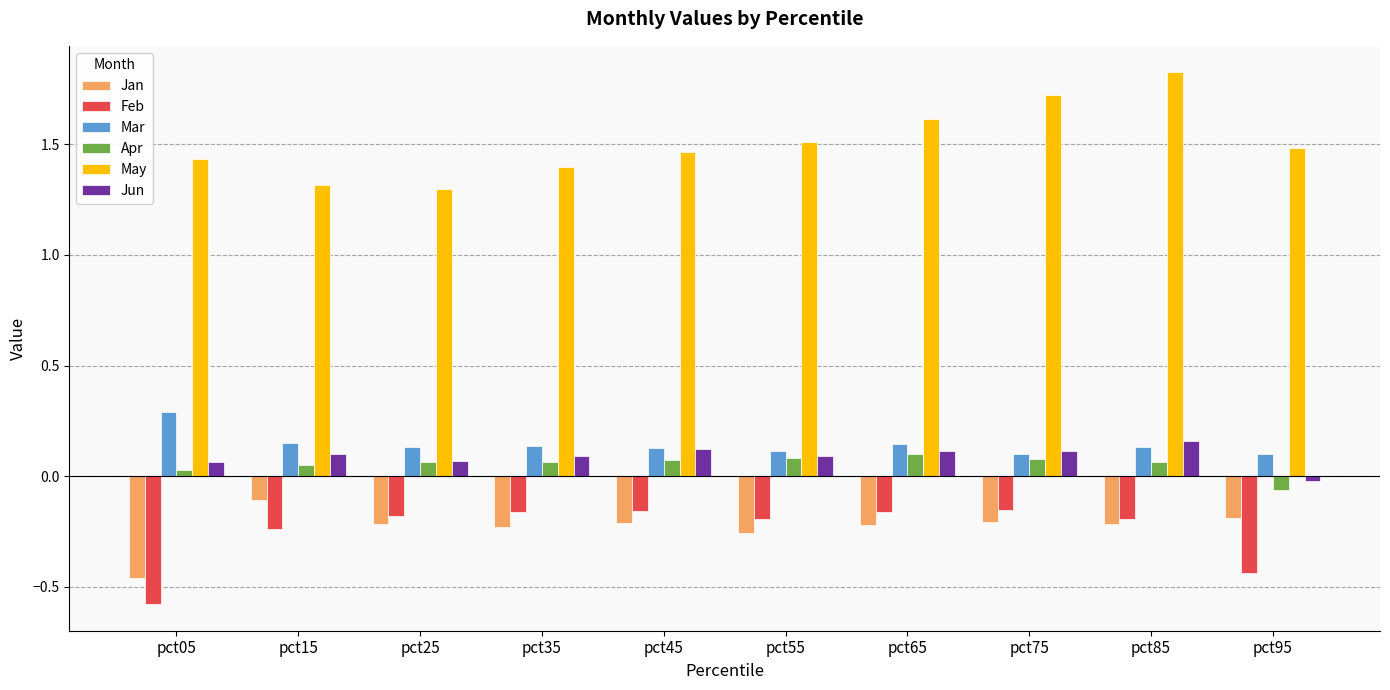

What is the greatest value displayed?

1.8